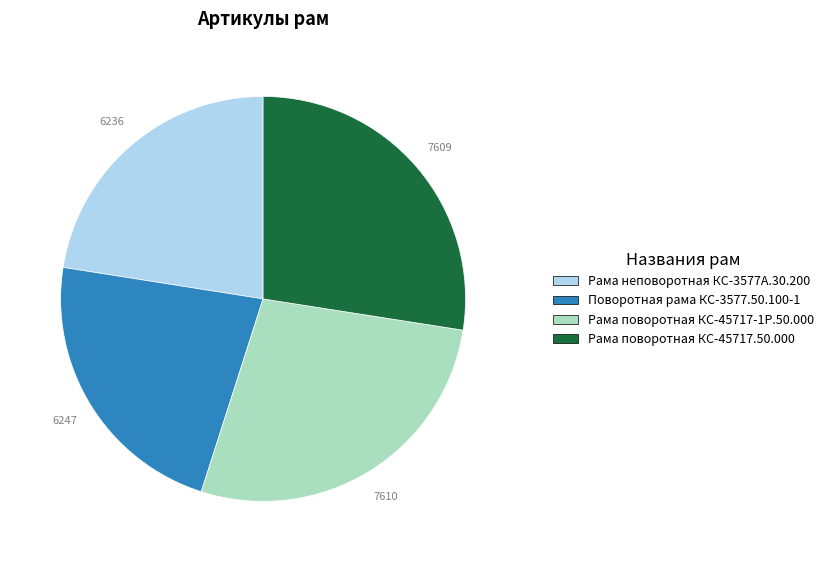

Count the number of slices in the pie.

4